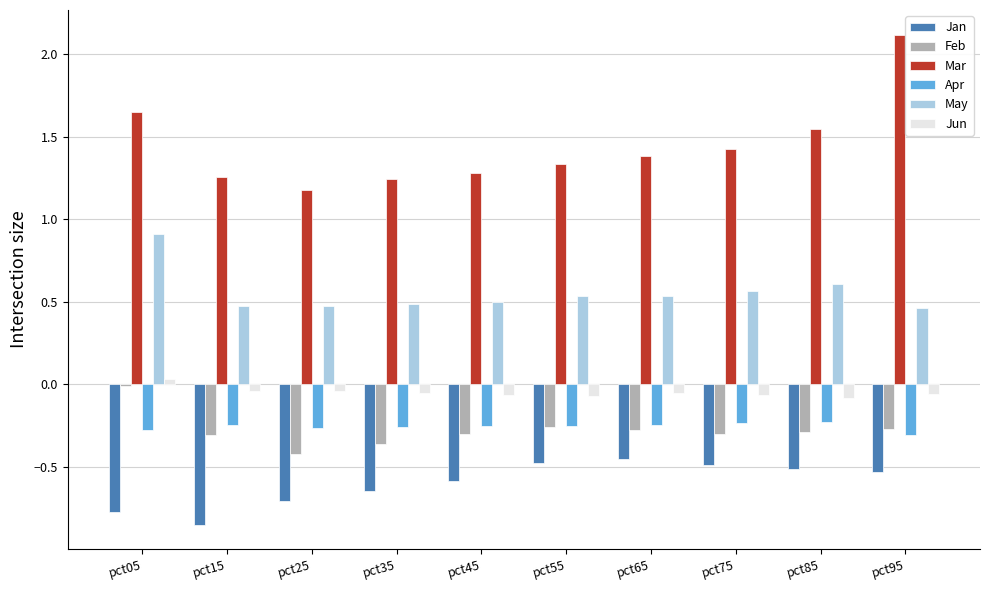

Which series has the largest range (max minus min)?

Mar